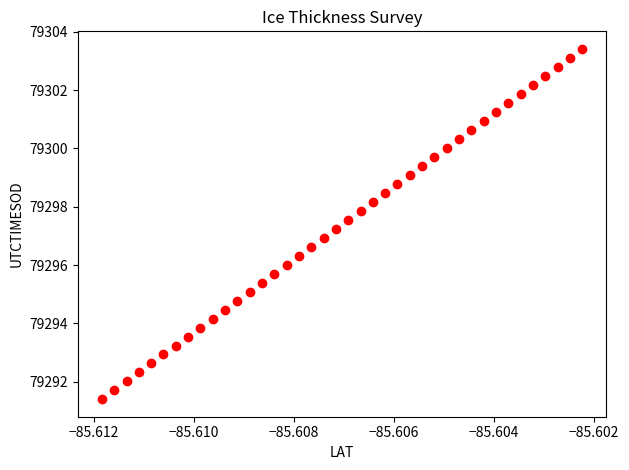

What is the range of Y values (max minus min)?

12.0